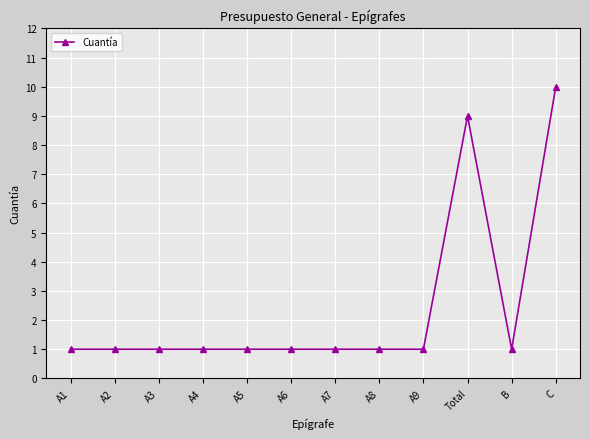

What is the sum of all values?

29